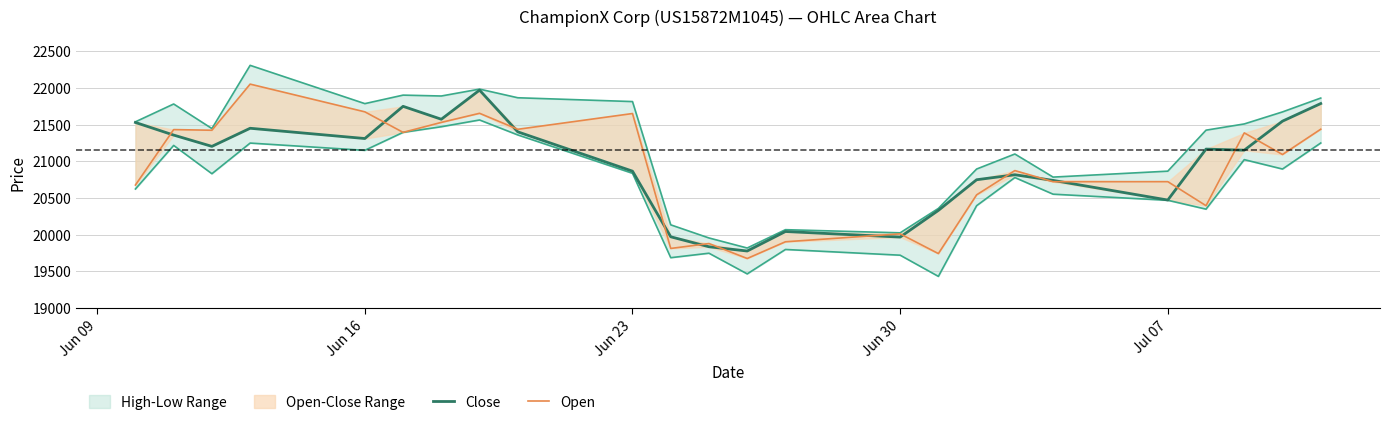

What is the minimum value shown in the chart?

19675